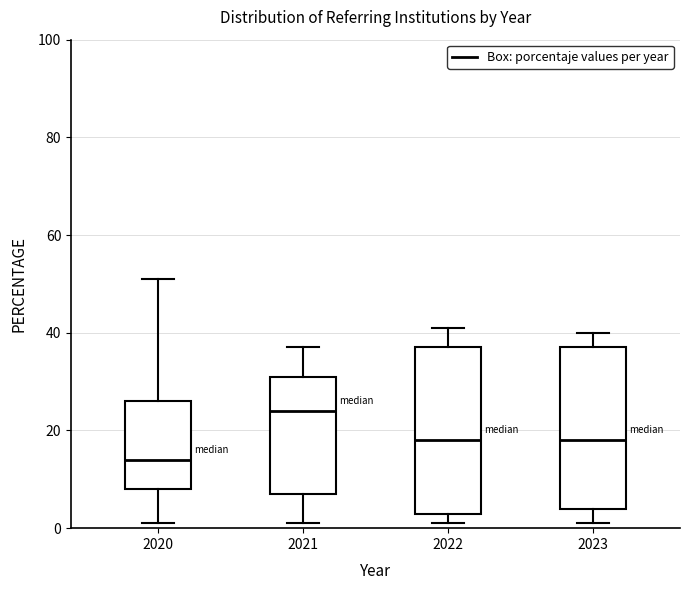

Where is the upper edge of the box at x = 2020 on the y-axis? The values are not printed on the chart, so give them approximately, as read against the axis.

26